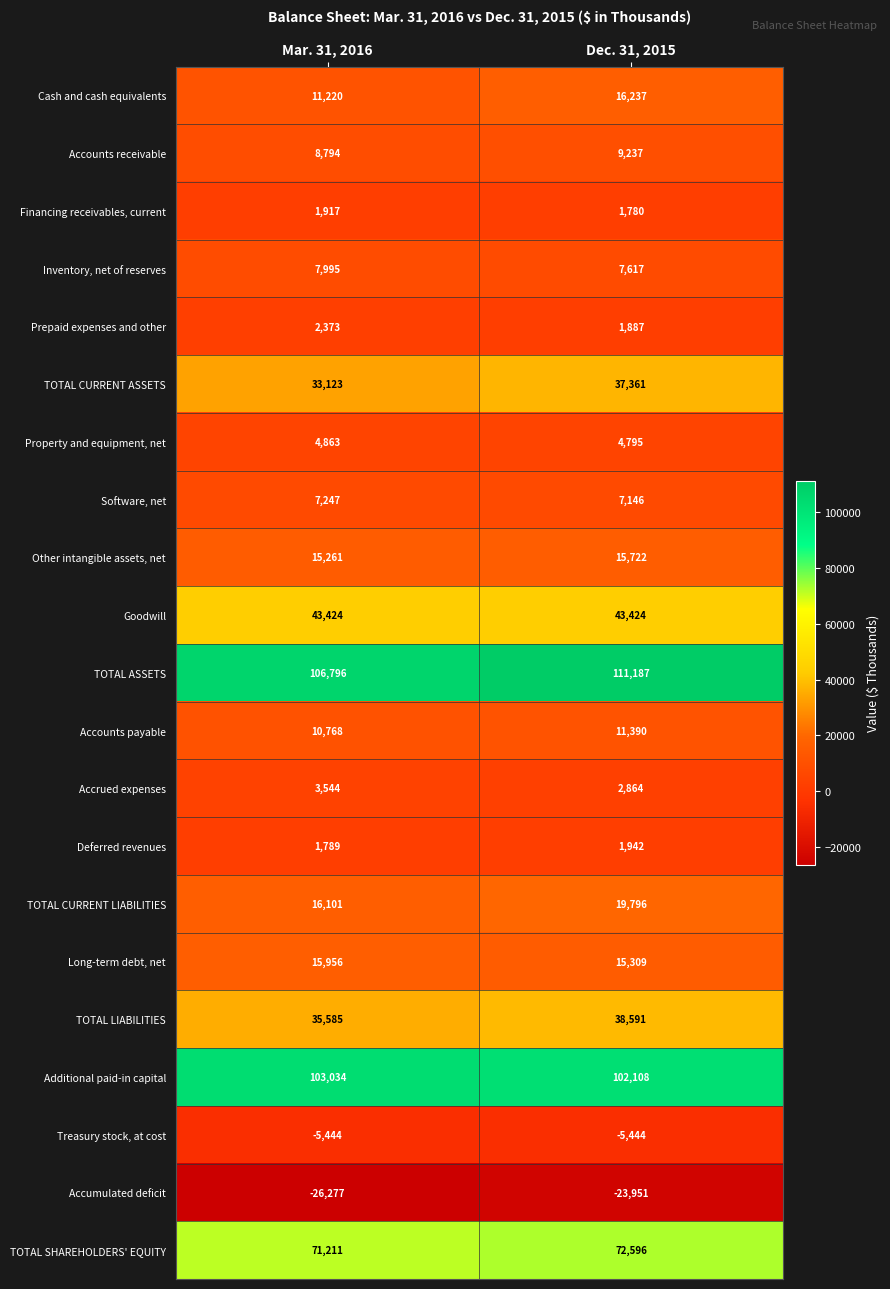

Count the number of categories in the chart.

2